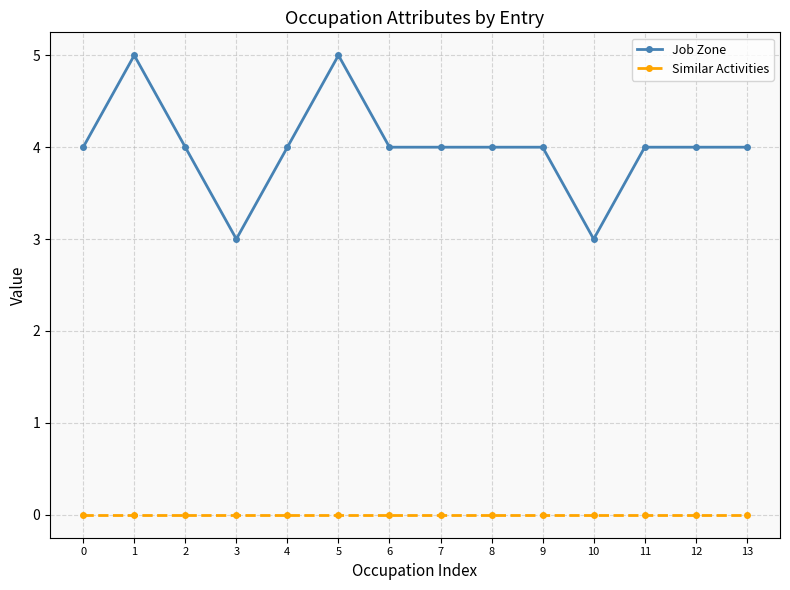

True or false: Similar Activities and Job Zone cross at least once.

False